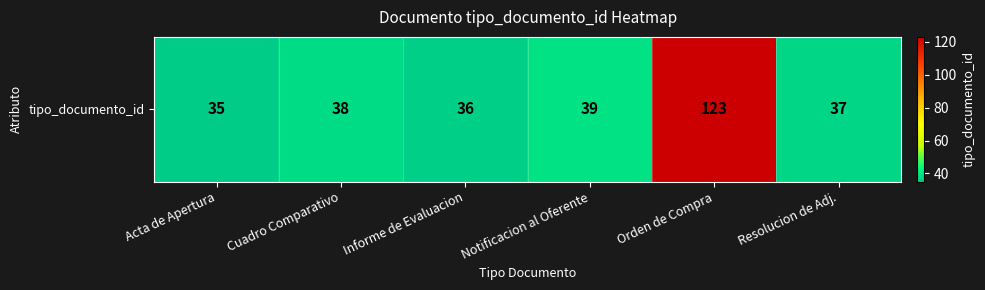

Reading left to right, extract all data points from this chart.

Acta de Apertura=35	Cuadro Comparativo=38	Informe de Evaluacion=36	Notificacion al Oferente=39	Orden de Compra=123	Resolucion de Adj.=37